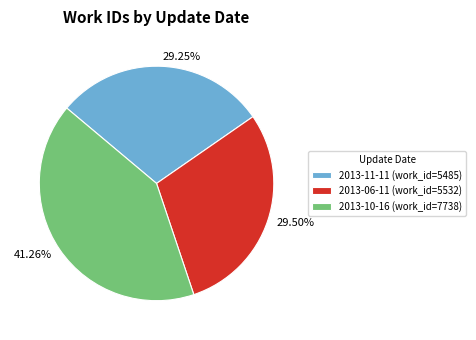

What is the ratio of the value at 29.50% to the value at 29.25%?

1.0